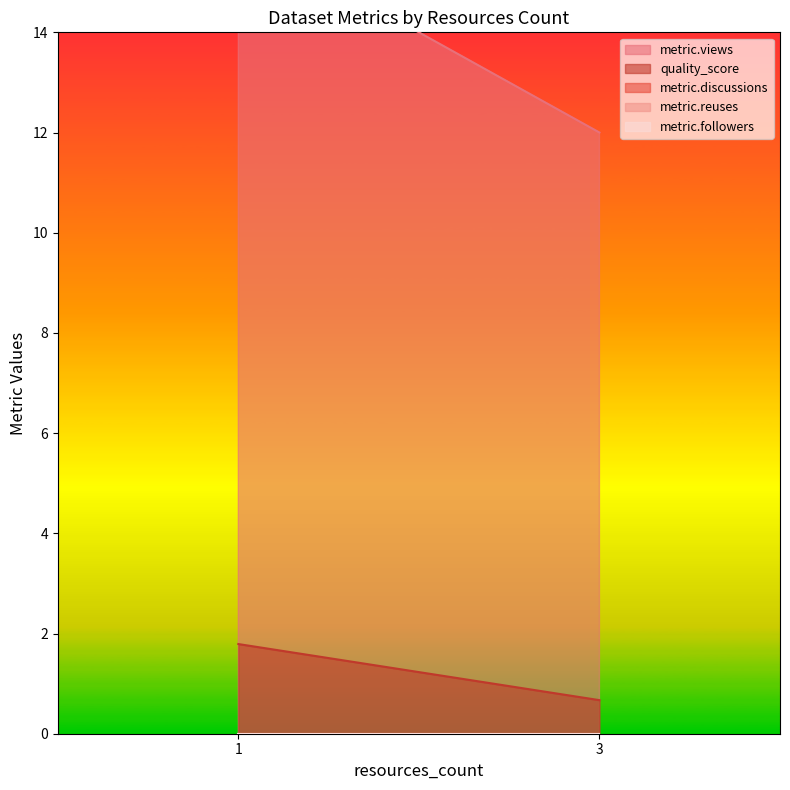

What are all the series names shown in the legend?

metric.views, quality_score, metric.discussions, metric.reuses, metric.followers